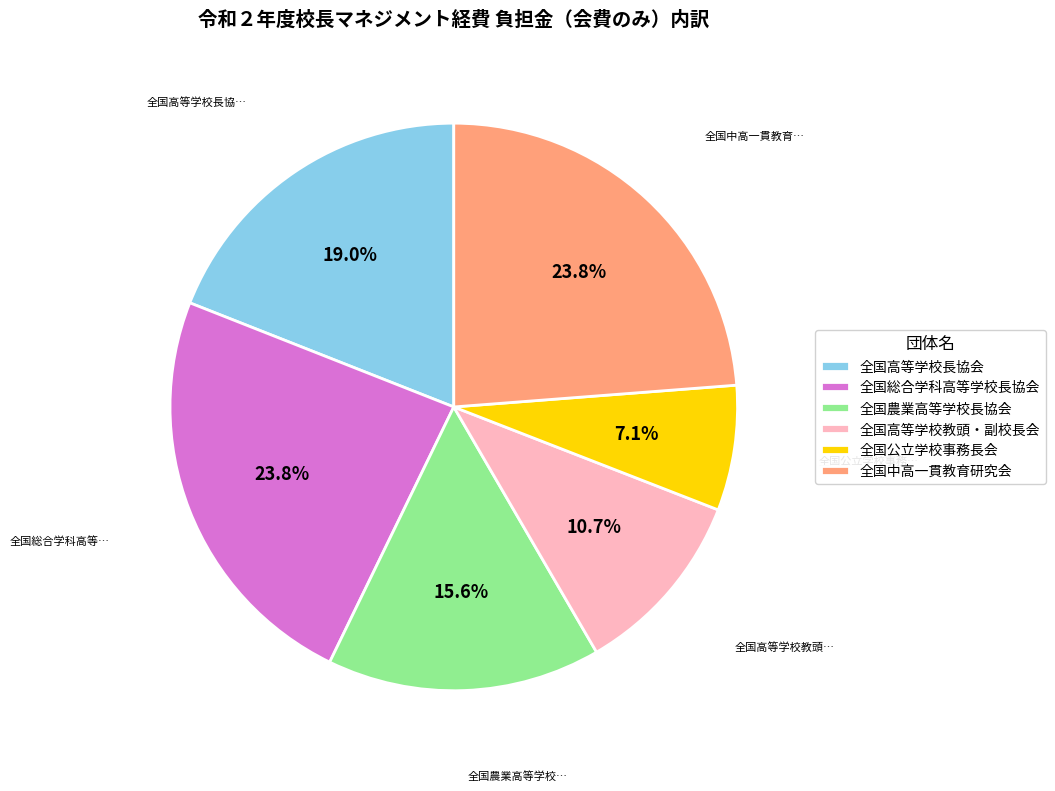

How much of the chart is everything except 全国高等学校教頭・副校長会?

89.3%